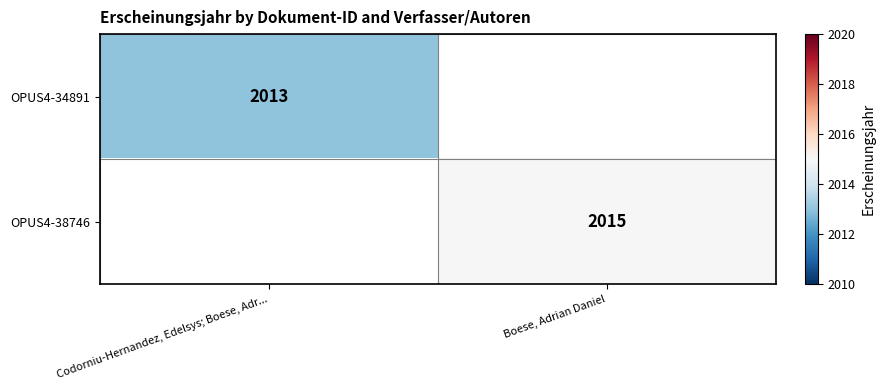

How many categories are shown in the chart?

2